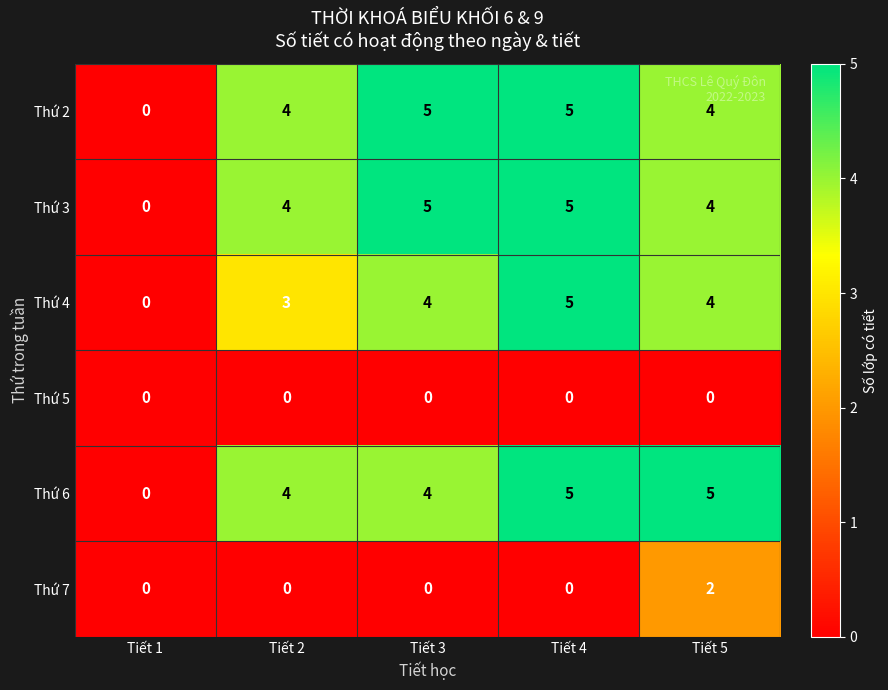

At which category is the sum across all series the highest?

Tiết 4